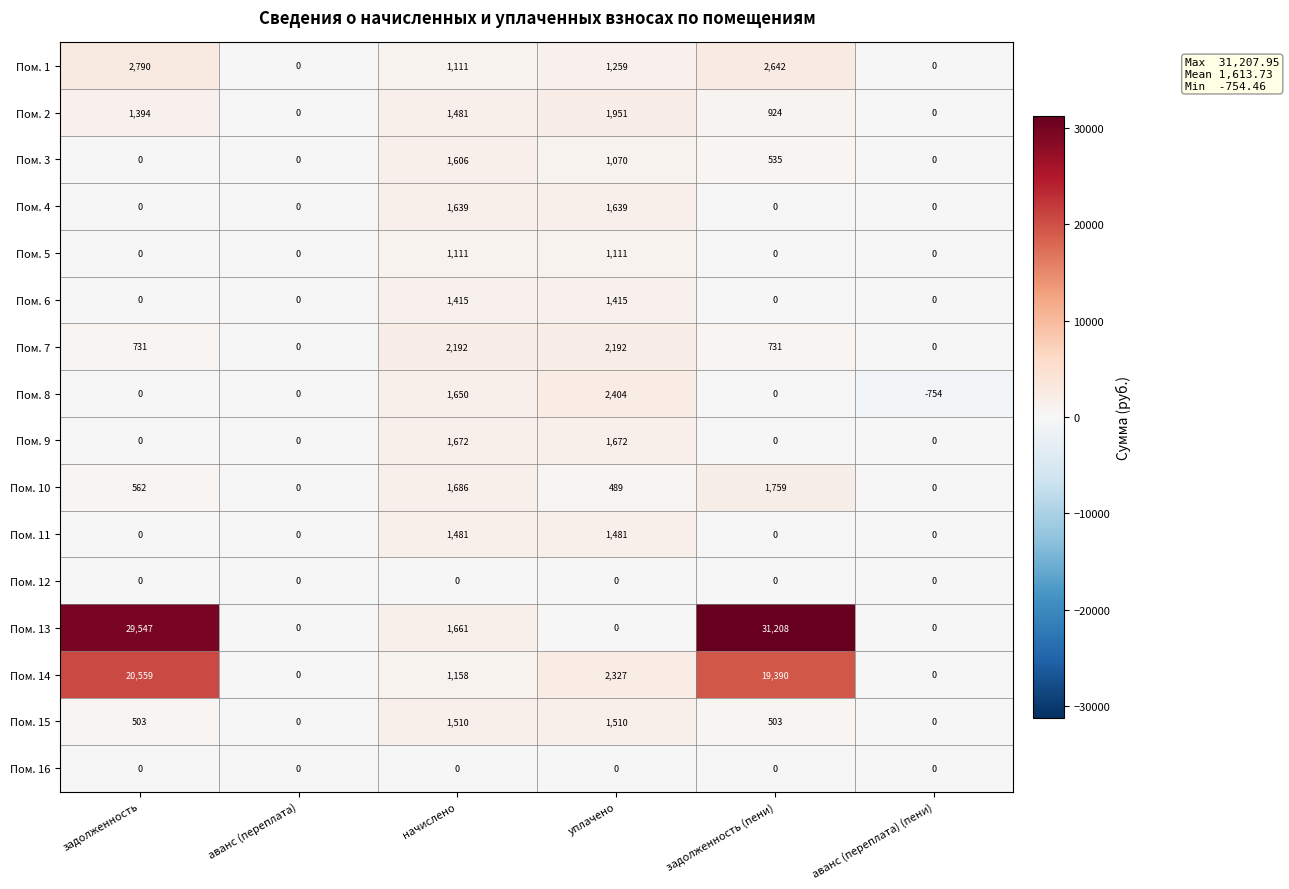

What is the maximum value shown in the chart?

31208